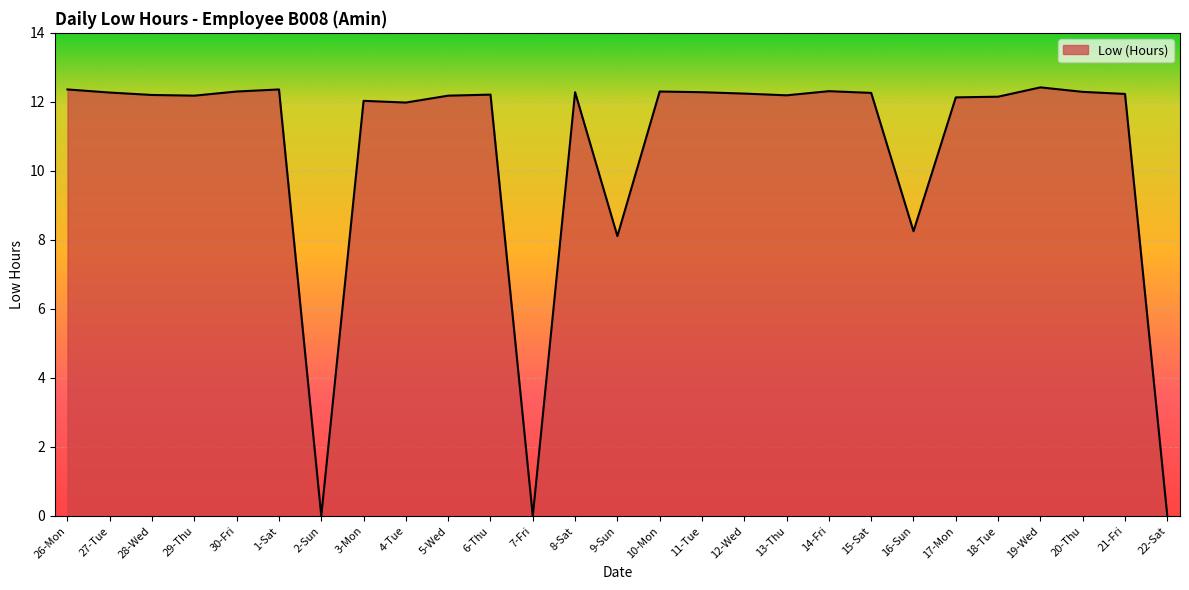

What is the change in value from 3-Mon to 14-Fri?

+0.3